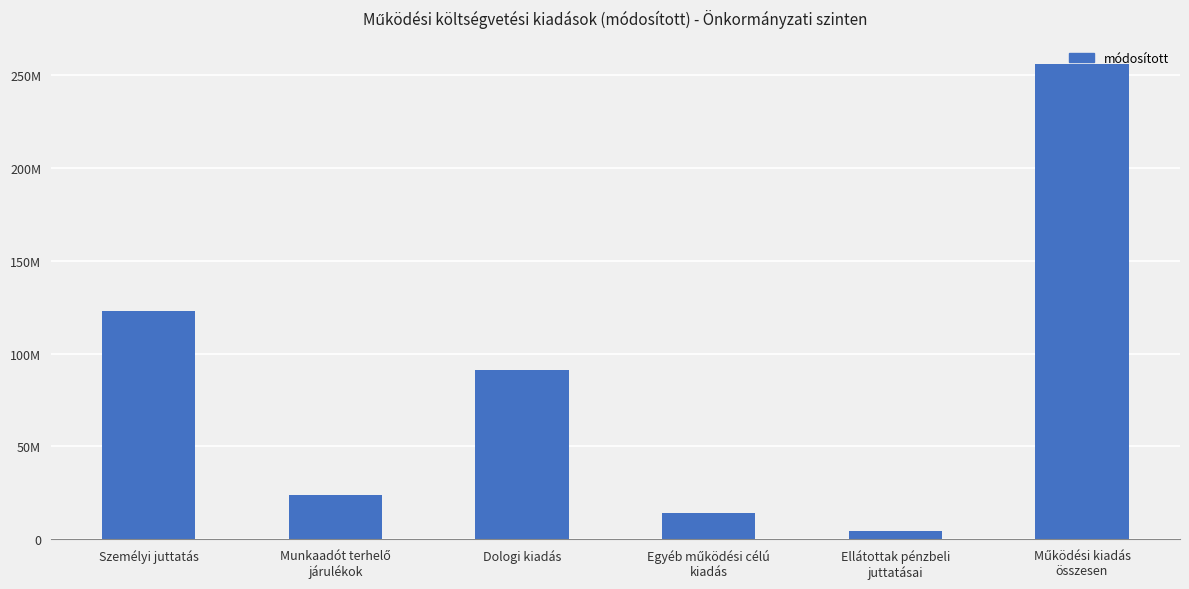

What is the change in value from Egyéb működési célú
kiadás to Ellátottak pénzbeli
juttatásai?

-9539257